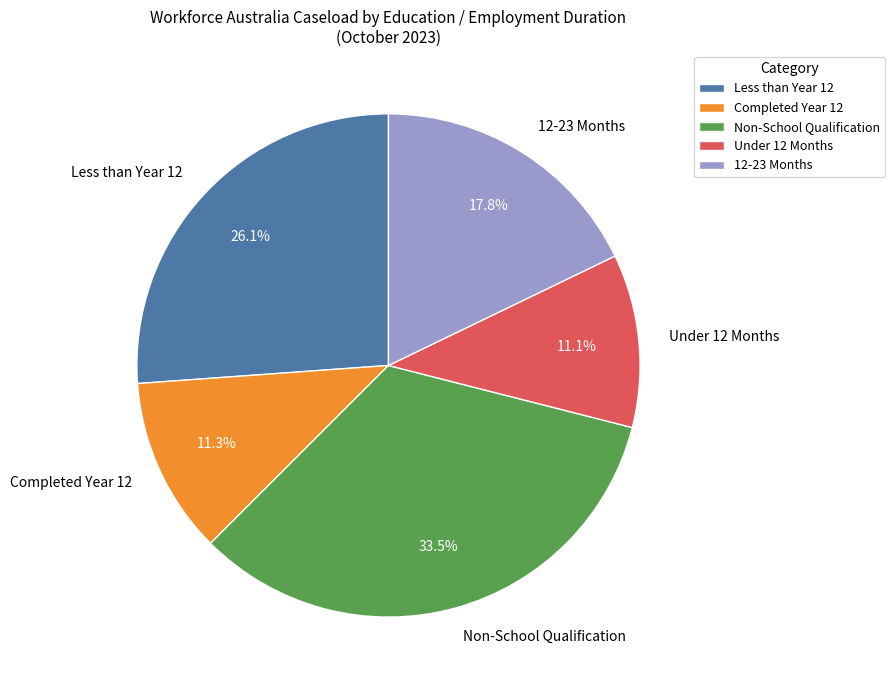

Is there any slice that represents more than half of the pie?

No